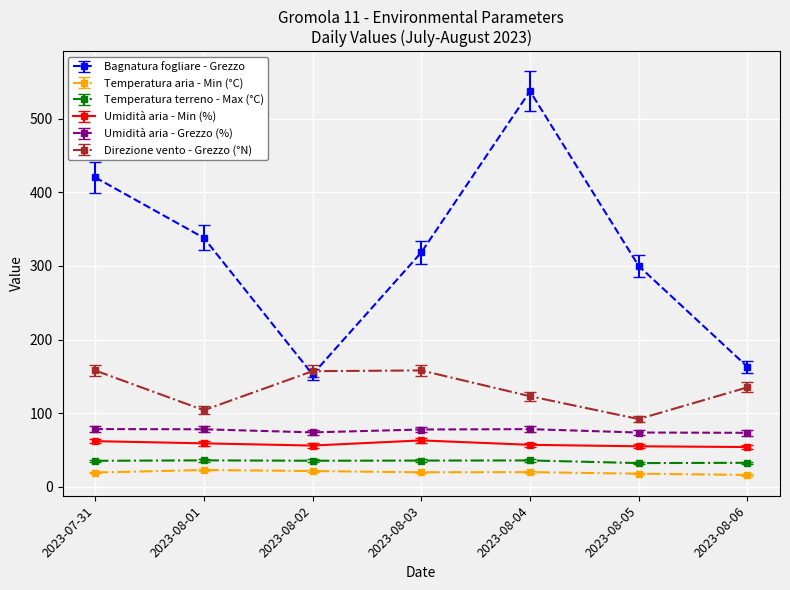

At which category does the chart reach its peak across all series?

2023-08-04